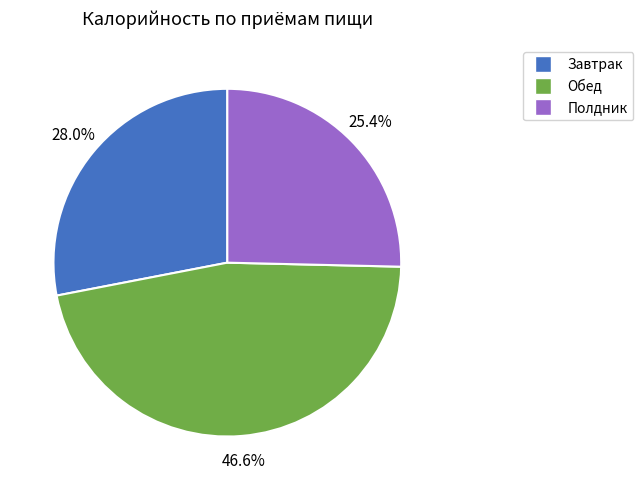

How many slices are in this pie chart?

3